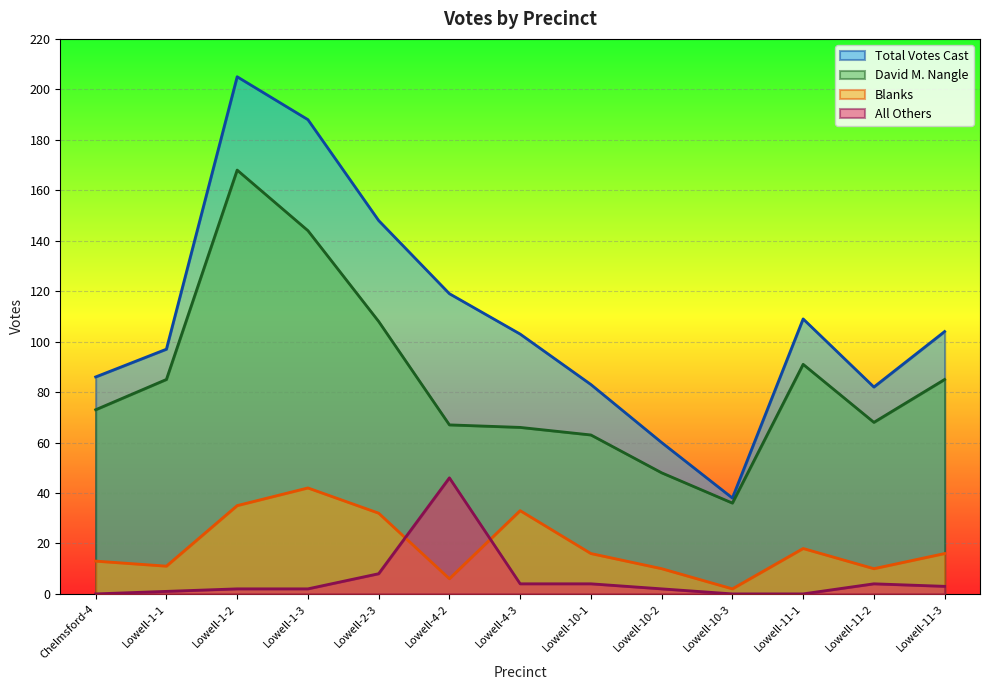

What is the label of the 12th point from the left?

Lowell-11-2